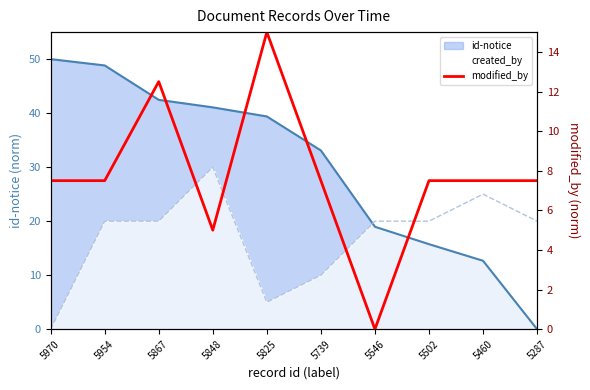

The chart shows a value of 7.5 at 5970. True or false?

True